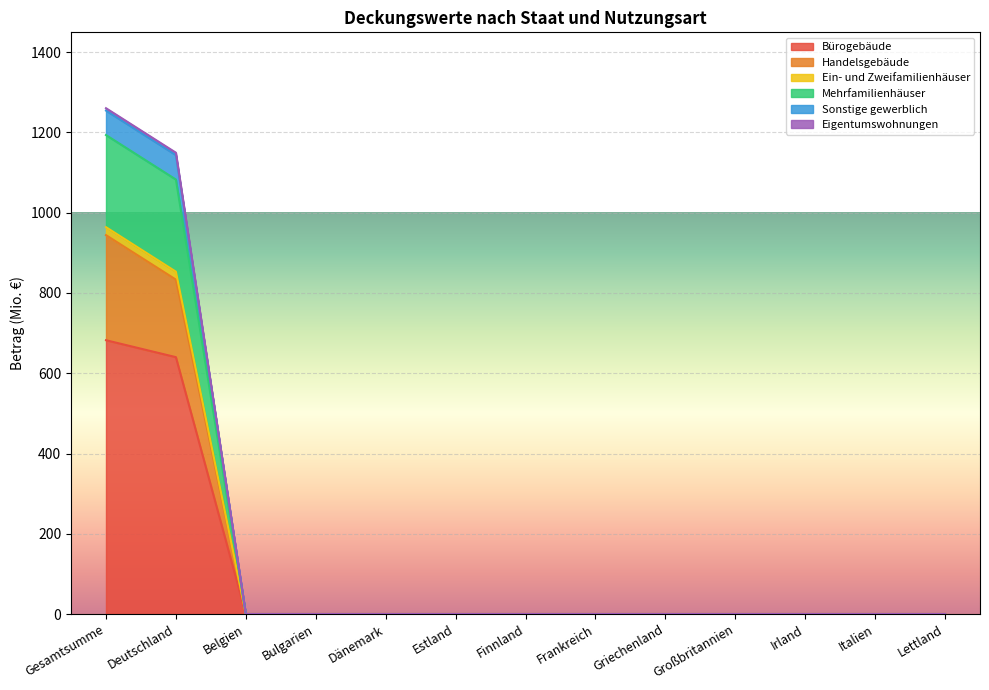

Which category has the highest value in the Bürogebäude series?

Gesamtsumme